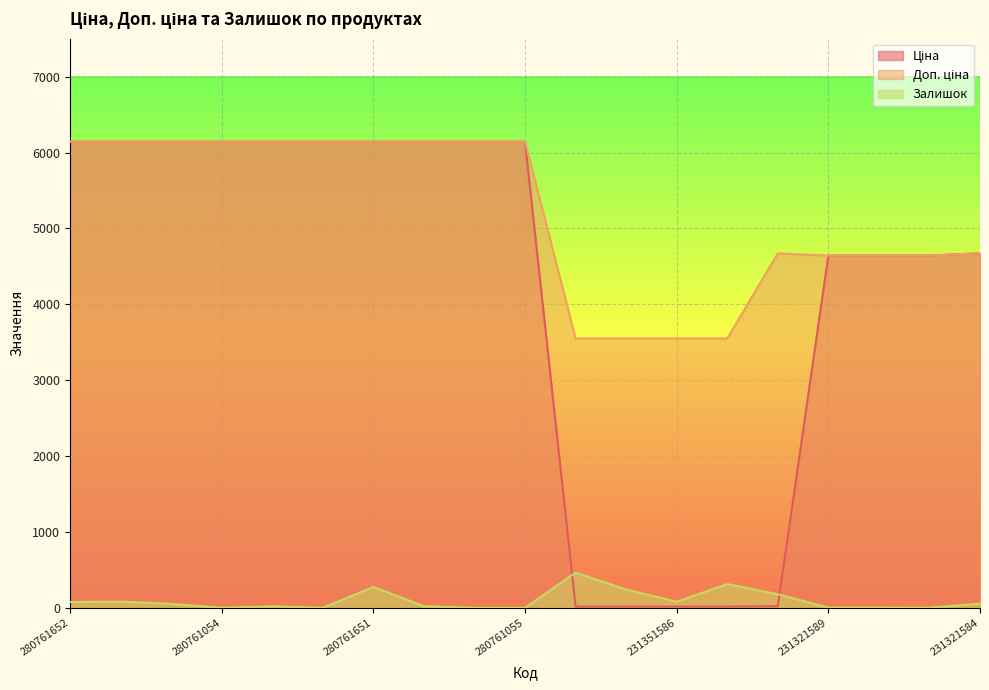

True or false: Залишок has more than 0 interior local peaks.

True